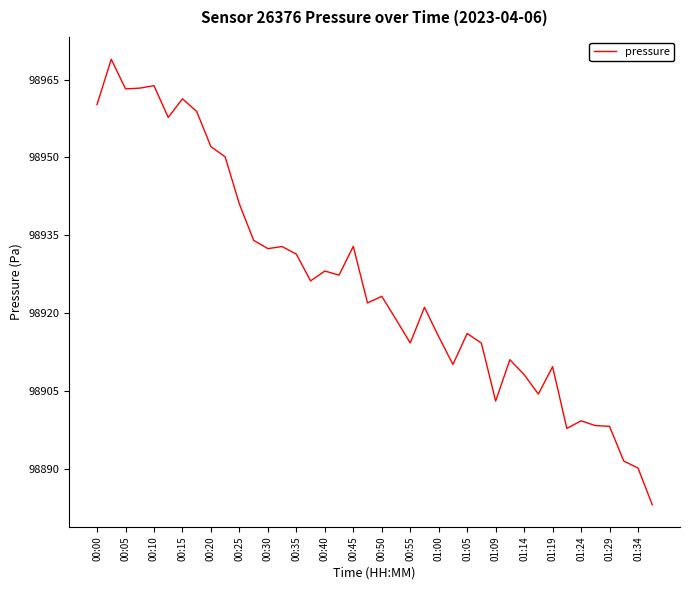

What is the greatest value displayed?

98968.9